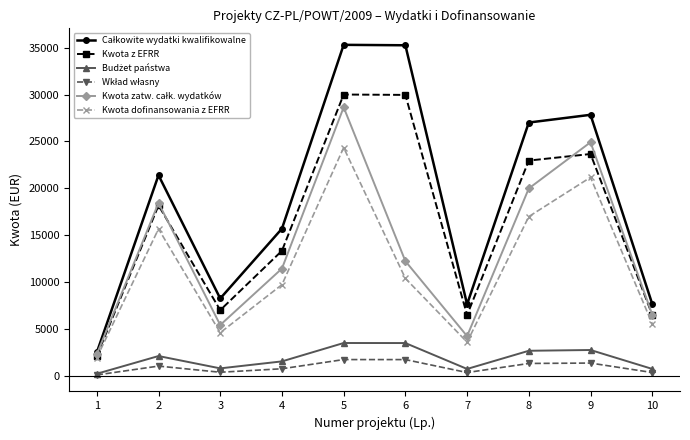

What is the total value across all series at 9?

101772.6